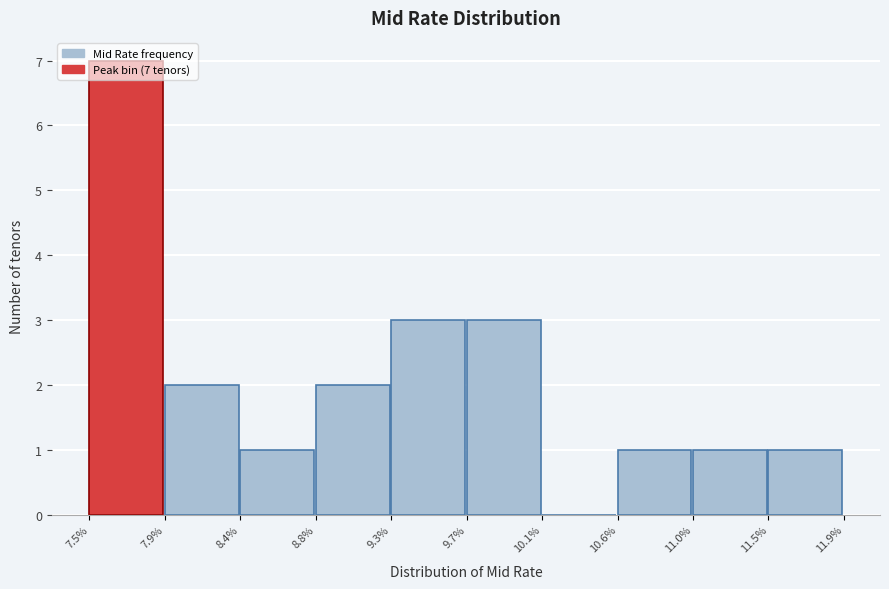

Which range on the x-axis has the tallest bar?

7.5% to 7.9%